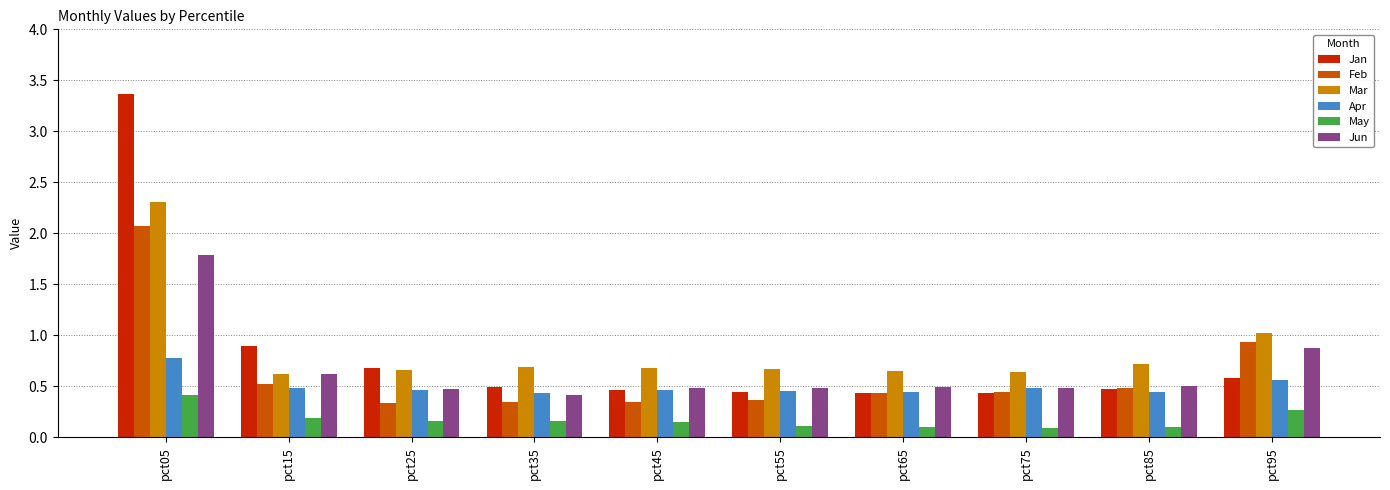

What is the sum of the Jan values at pct45 and pct15?

1.4